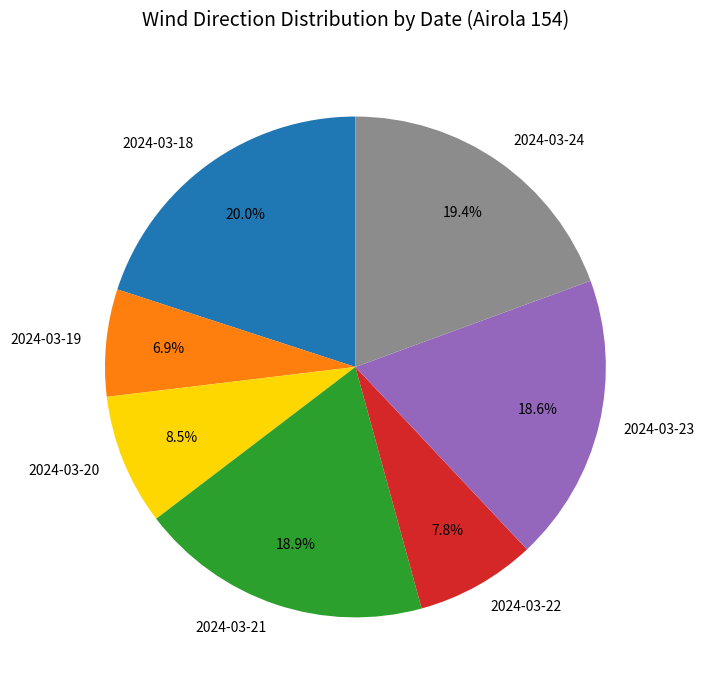

Does 2024-03-19 represent more than half of the total?

No